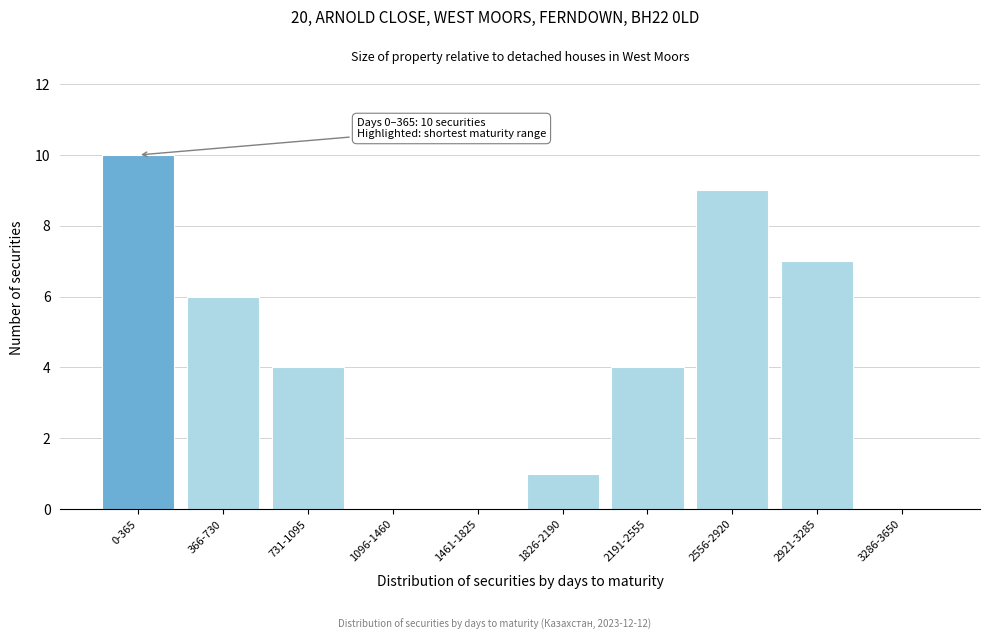

Reading right to left, what are all the values shown in this chart?

3286-3650=0	2921-3285=7	2556-2920=9	2191-2555=4	1826-2190=1	1461-1825=0	1096-1460=0	731-1095=4	366-730=6	0-365=10